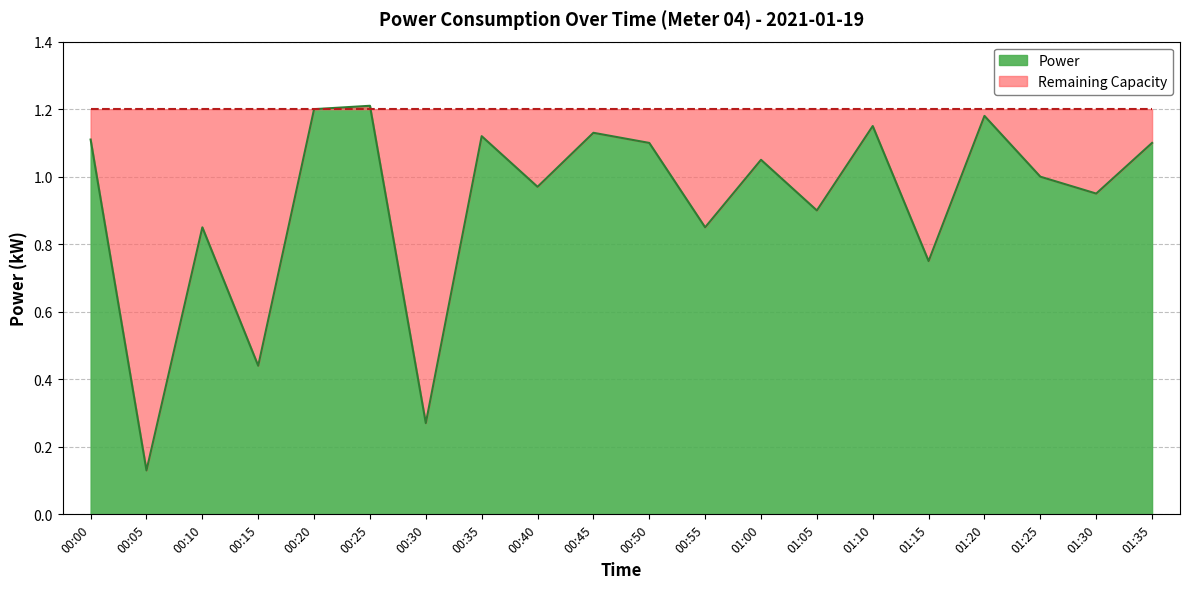

Count the number of categories in the chart.

20